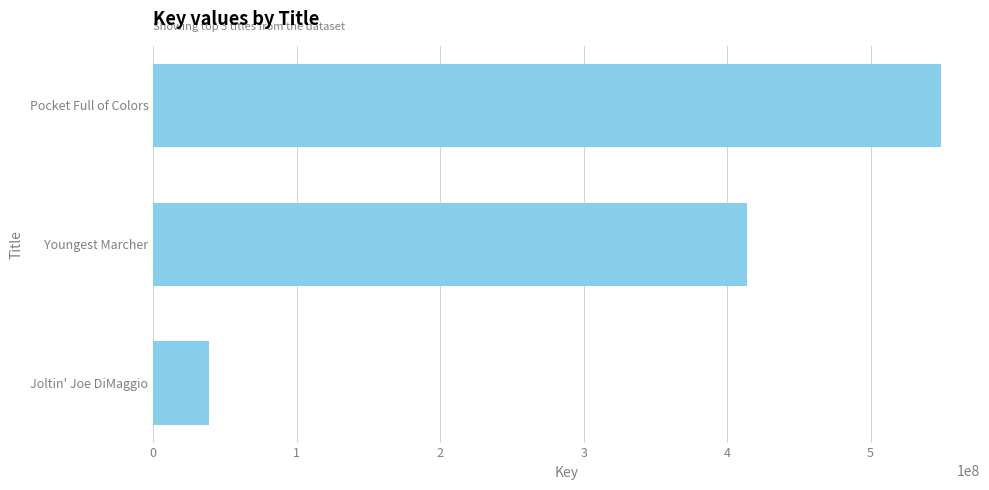

List the labels in order of value, largest first.

Pocket Full of Colors, Youngest Marcher, Joltin' Joe DiMaggio